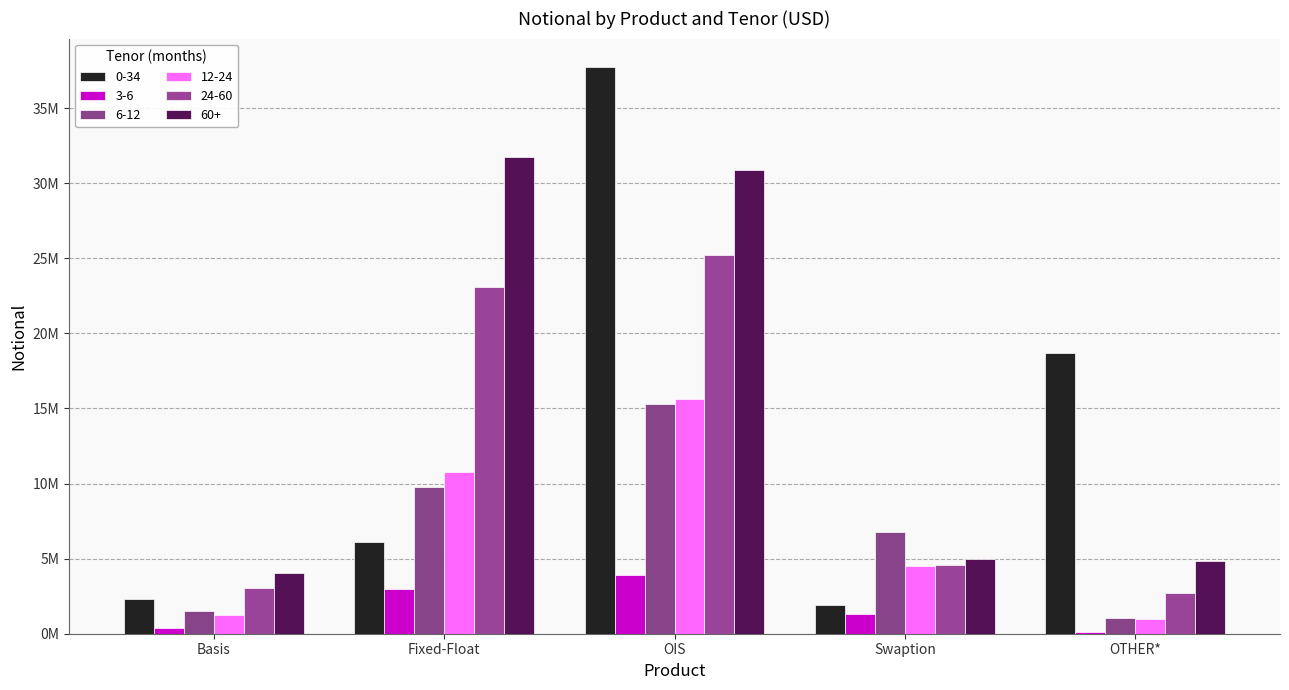

Is the value of 3-6 at OTHER* greater than the value of 24-60 at OTHER*?

No